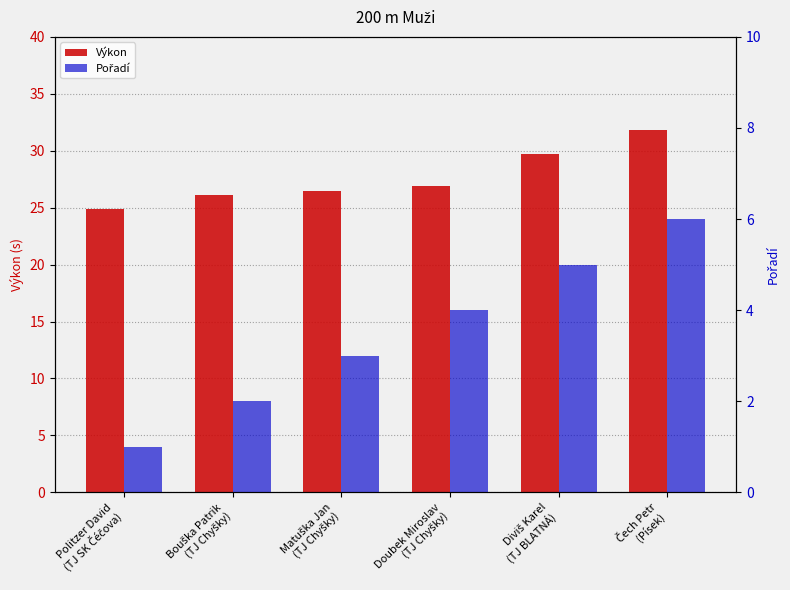

At how many categories does at least one series exceed 29?

2